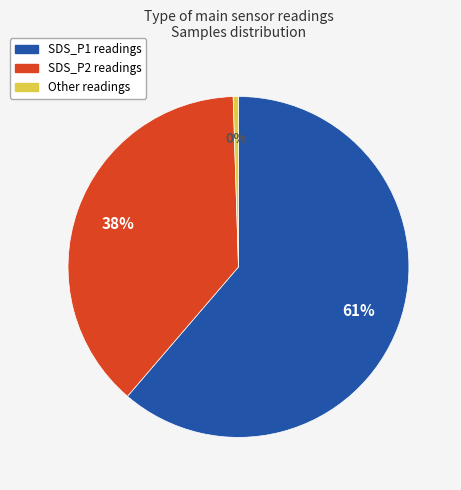

How many segments does this pie chart have?

3